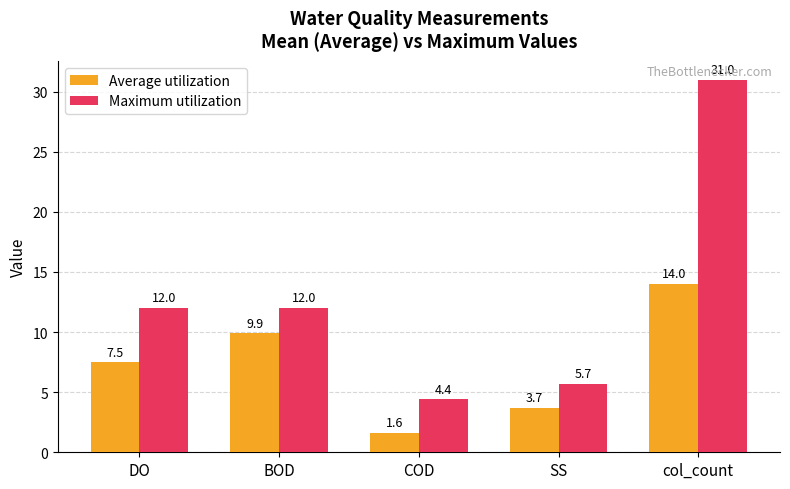

What is the total value across all series at SS?

9.4